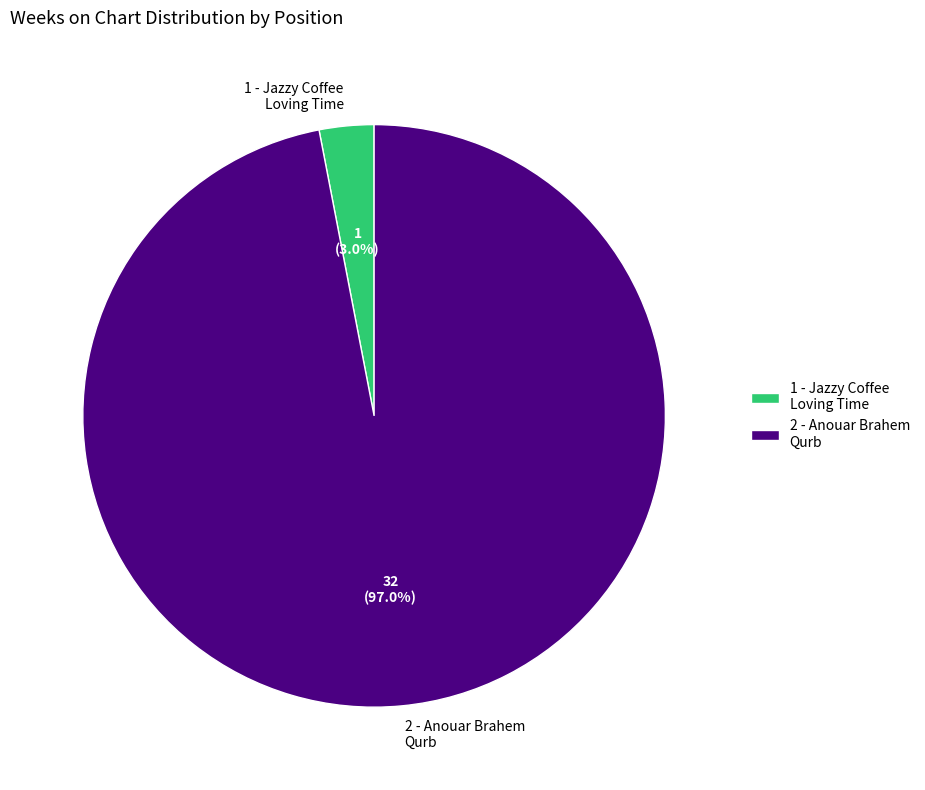

Between 1 - Jazzy Coffee Loving Time and 2 - Anouar Brahem Qurb, which is larger?

2 - Anouar Brahem Qurb